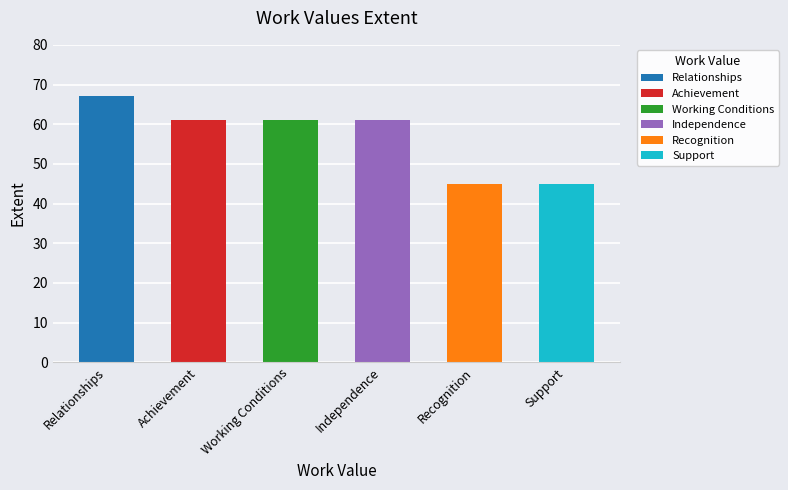

Which has a higher value, Achievement or Independence?

Achievement